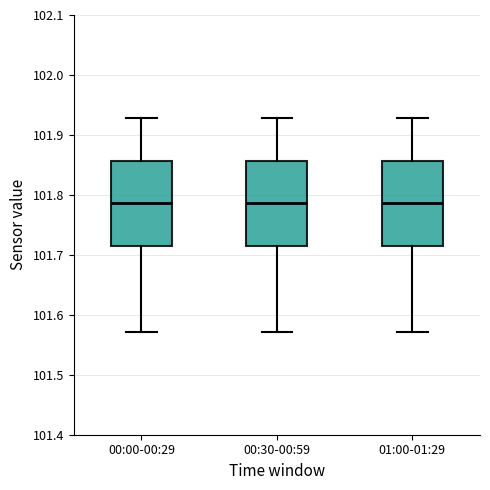

Reading left to right, transcribe this box plot: for each box, give where its median line is, the range the box spans, and where its two whiskers end, as read against the y-axis. The values are not printed on the chart, so give them approximately, as read against the axis.

00:00-00:29: median 101.79, box 101.71 to 101.86, whiskers 101.57 to 101.93
00:30-00:59: median 101.79, box 101.71 to 101.86, whiskers 101.57 to 101.93
01:00-01:29: median 101.79, box 101.71 to 101.86, whiskers 101.57 to 101.93